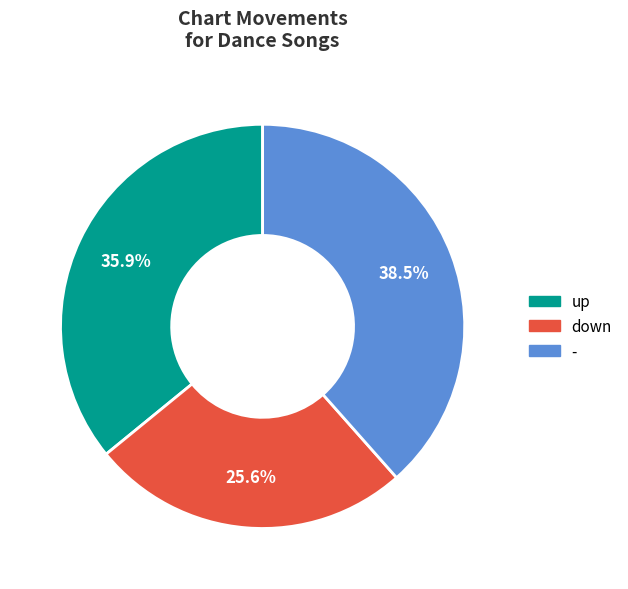

Between up and -, which is larger?

-